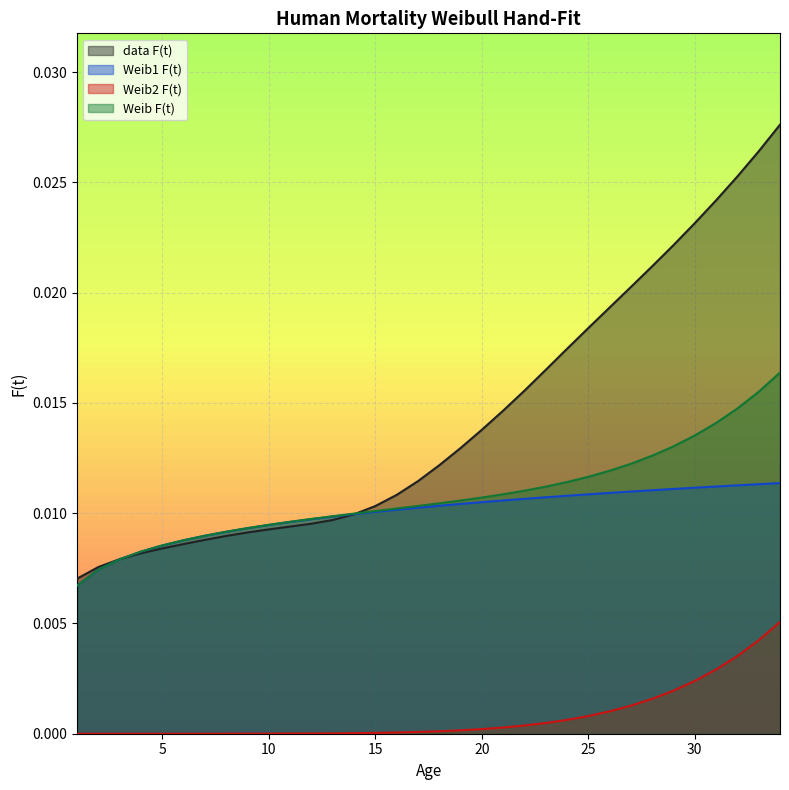

The value of Weib1 F(t) at 8 is 0.0. True or false?

True